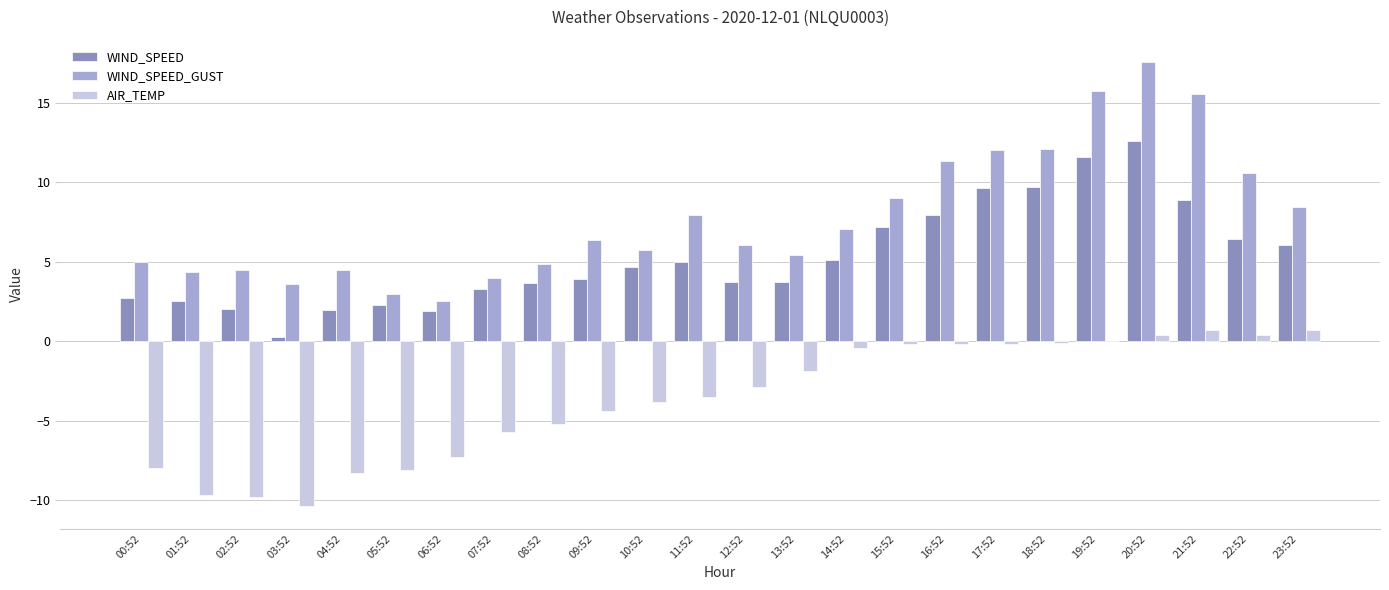

Which series changed the most between 01:52 and 21:52?

WIND_SPEED_GUST